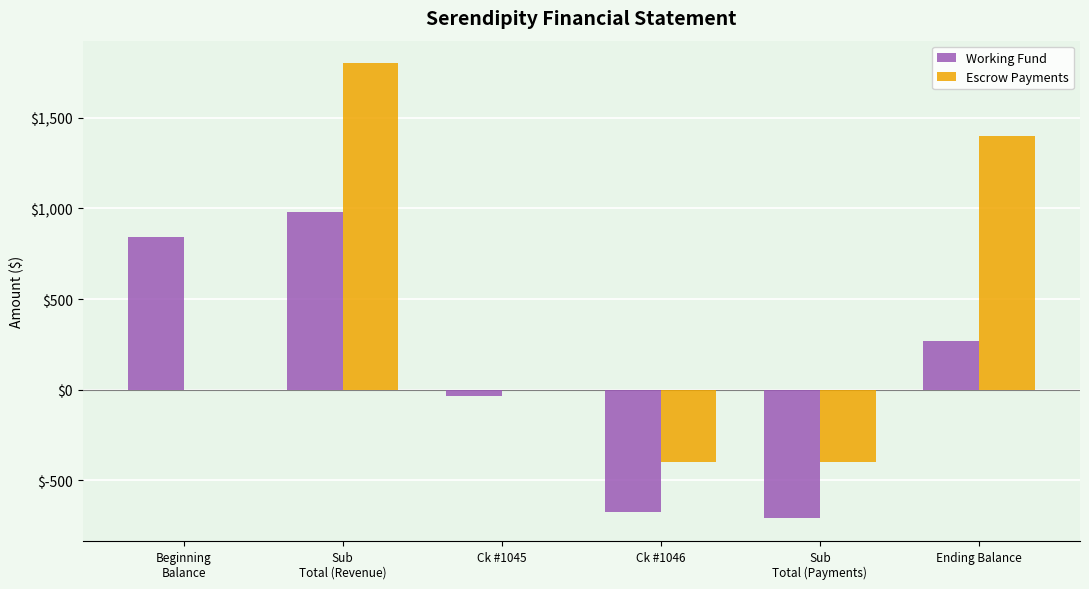

What are all the series names shown in the legend?

Working Fund, Escrow Payments